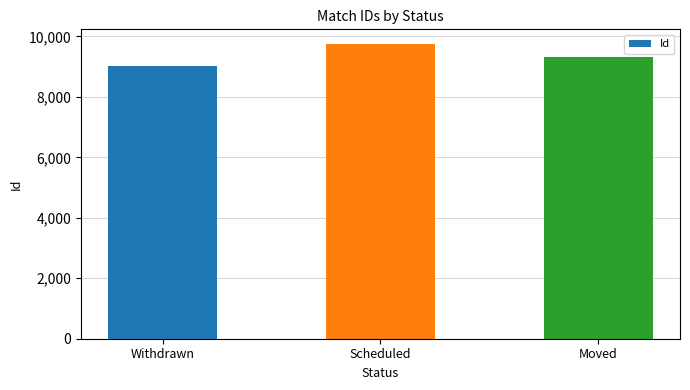

What position from the right is Withdrawn?

3